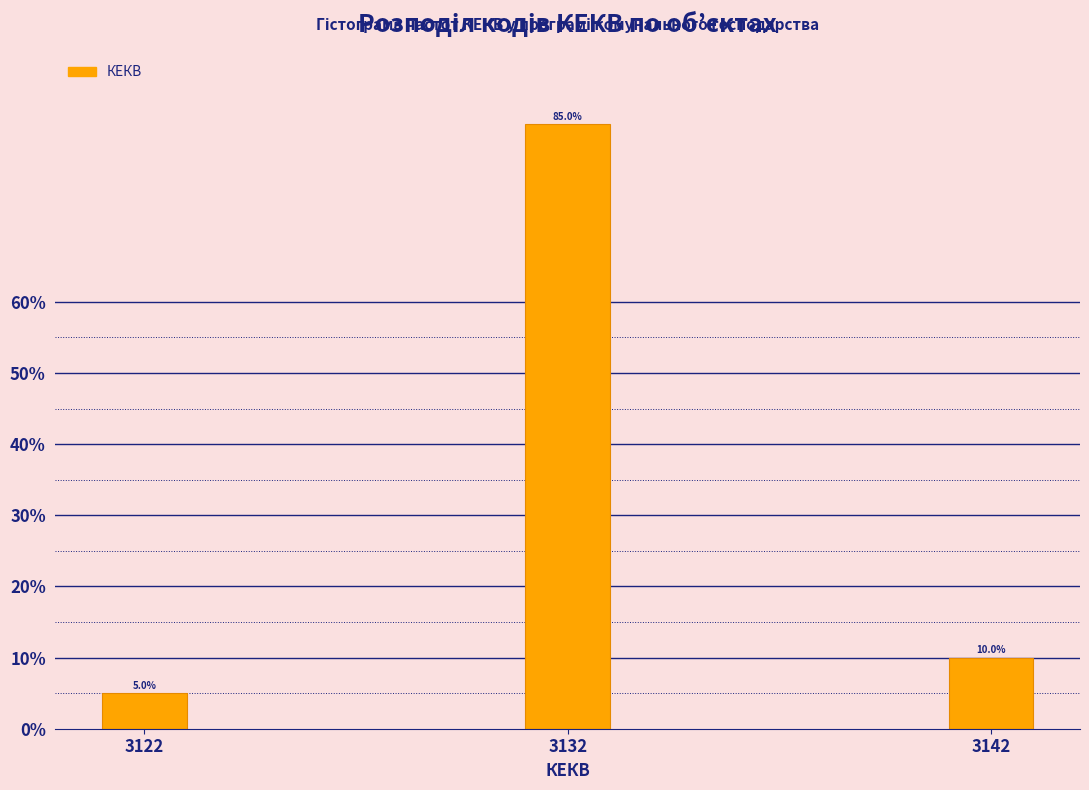

Reading left to right, transcribe all the data shown in this chart.

5	85	10